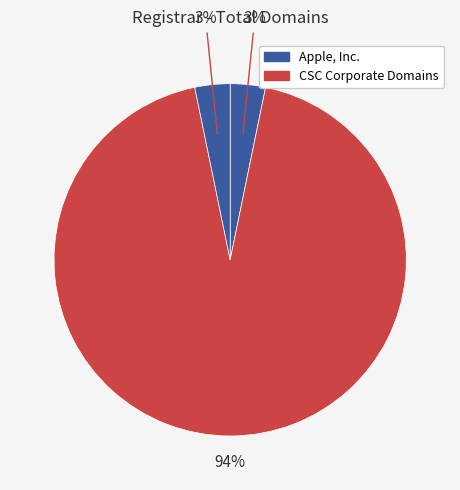

Which category has the biggest portion of the pie?

CSC Corporate Domains, Inc.